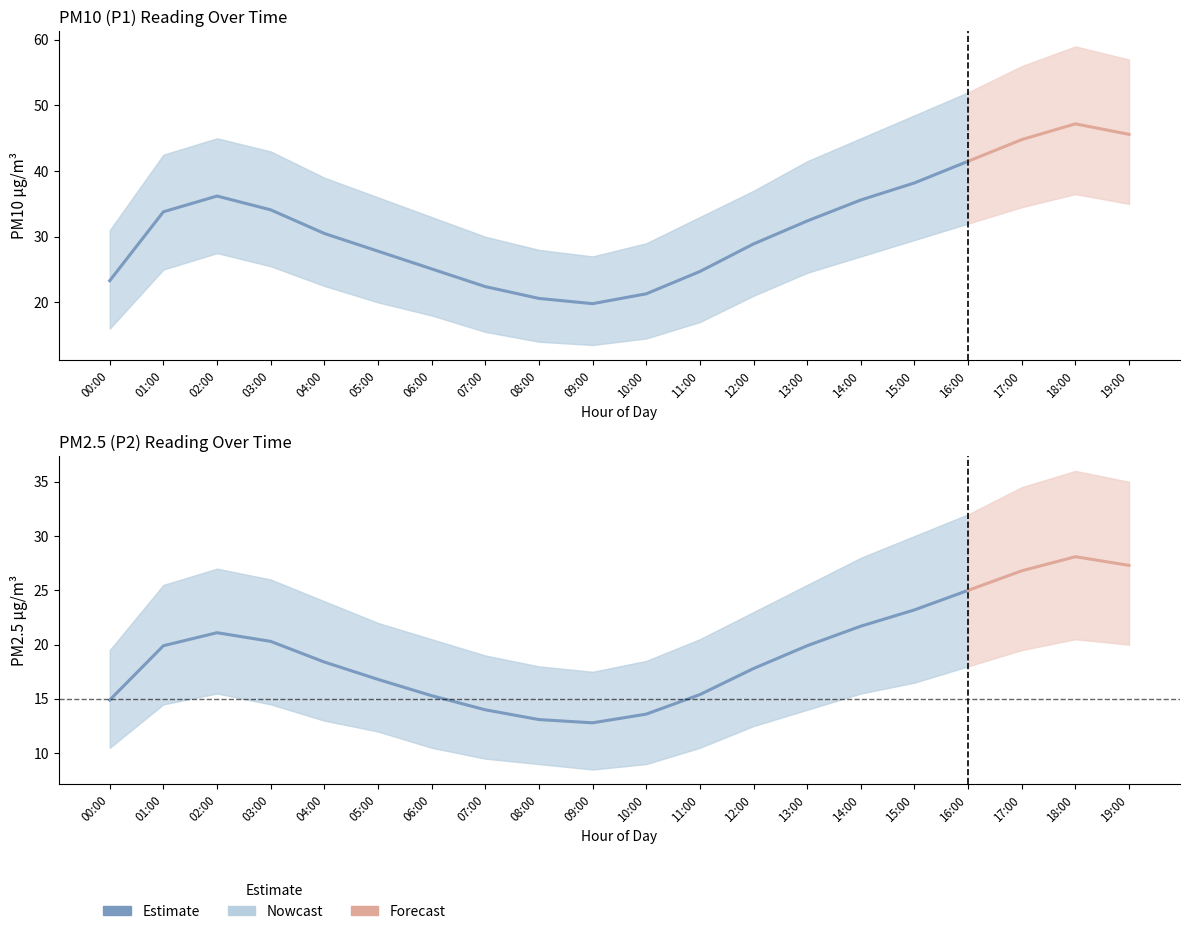

How many series are shown in this chart?

6